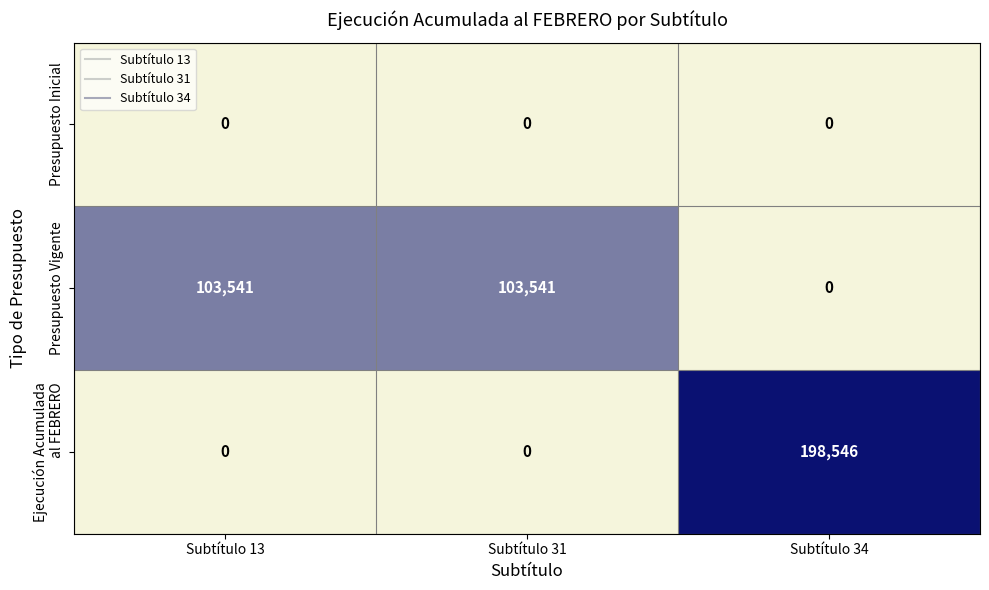

Which category has the highest value across all series?

Subtítulo 34